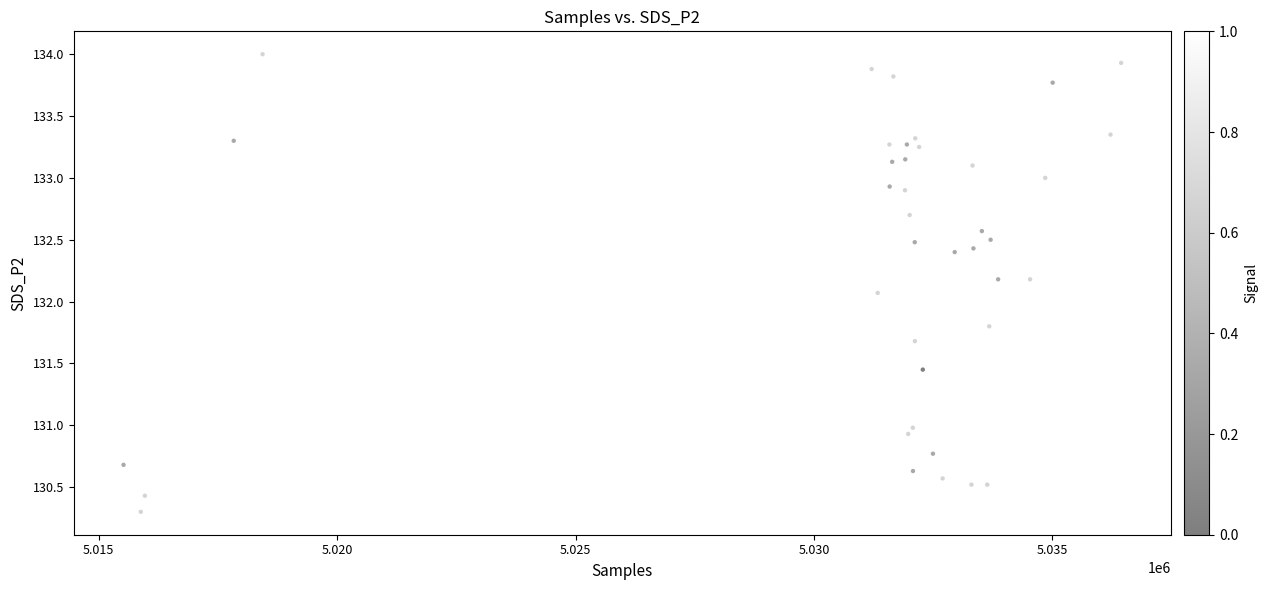

What is the range of Y values (max minus min)?

3.7